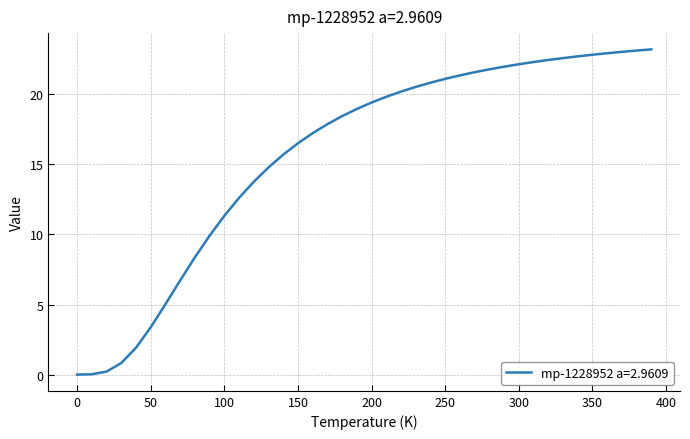

What is the difference between the maximum and minimum values?

23.2